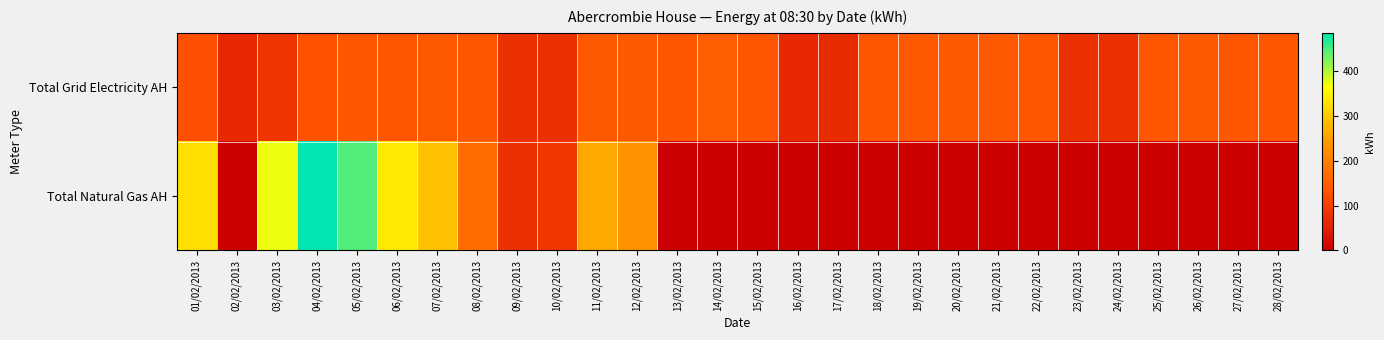

Which label corresponds to the largest value in the chart?

04/02/2013